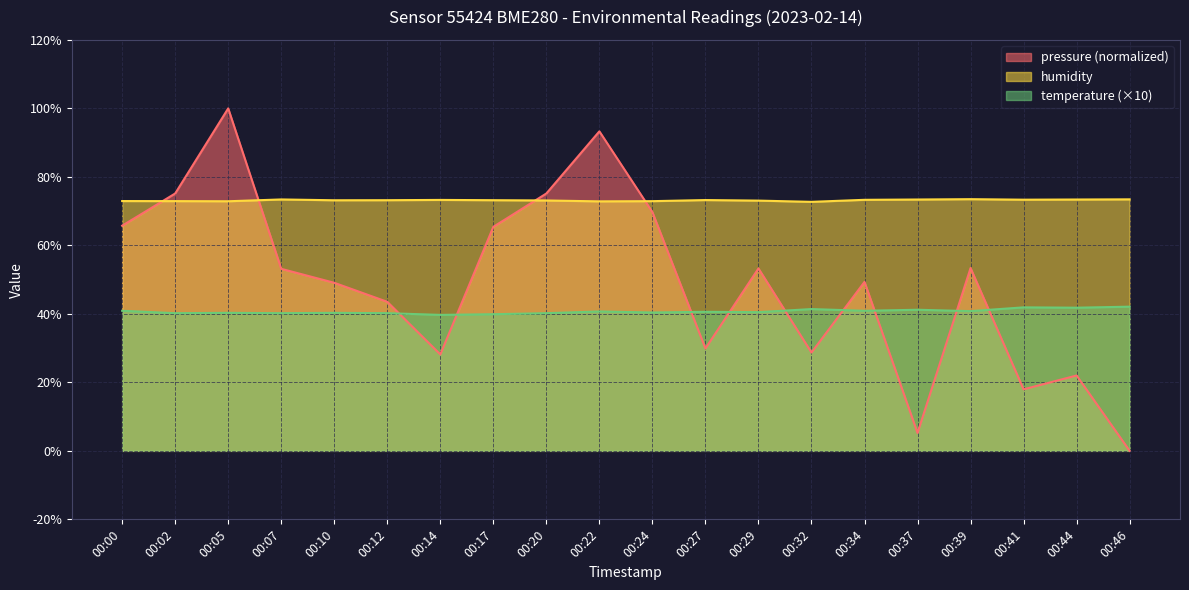

Which has a higher value, 00:37 or 00:10?

00:10